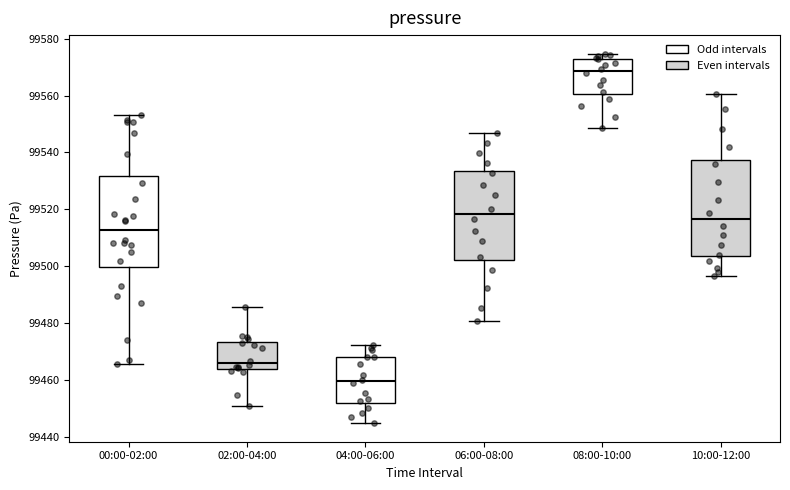

Where does the lower whisker of the box for 06:00-08:00 end on the y-axis? The values are not printed on the chart, so give them approximately, as read against the axis.

99480